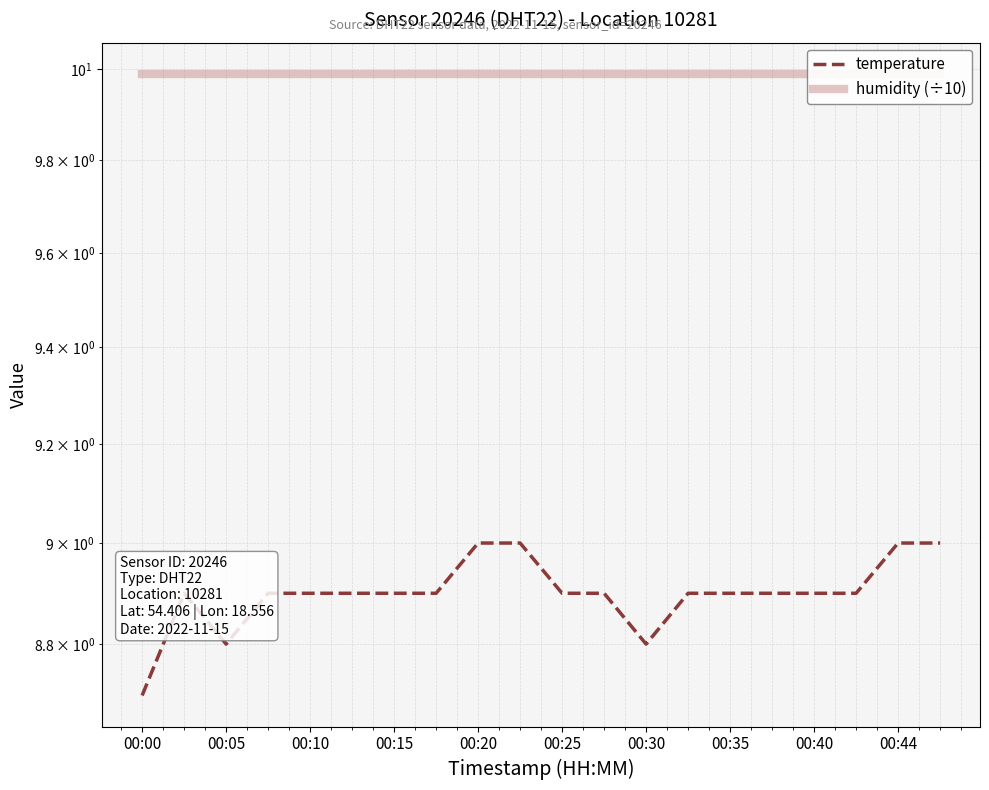

What is the smallest value displayed?

8.7